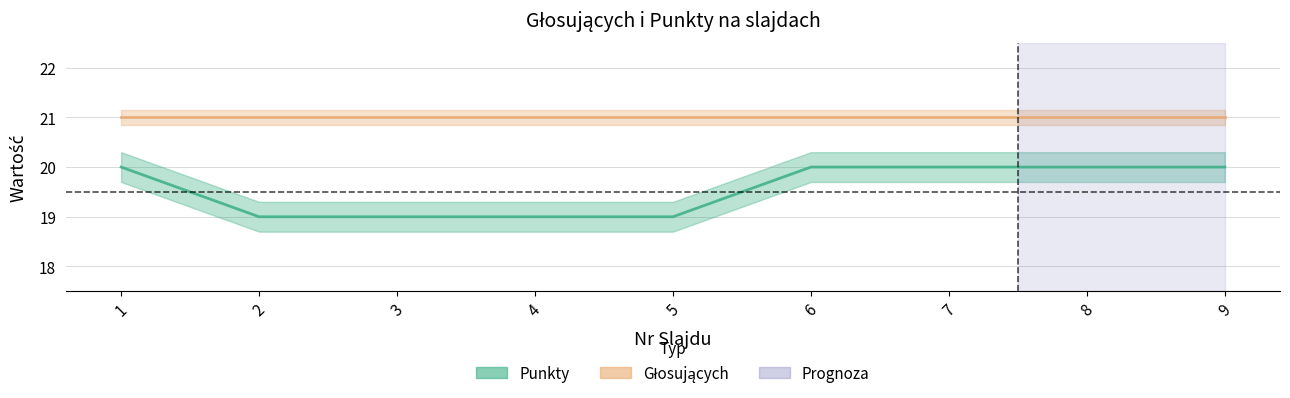

List the labels in order of value, smallest first.

2, 3, 4, 5, 1, 6, 7, 8, 9